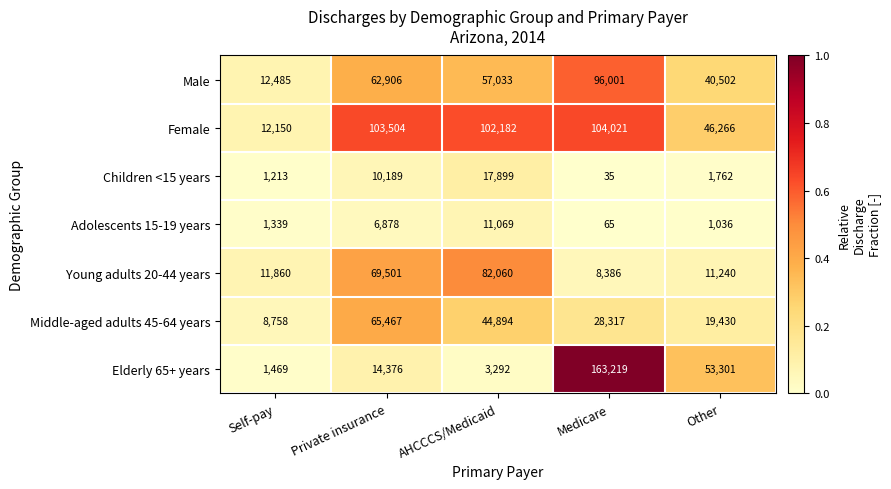

What is the maximum value for Children <15 years?

17899